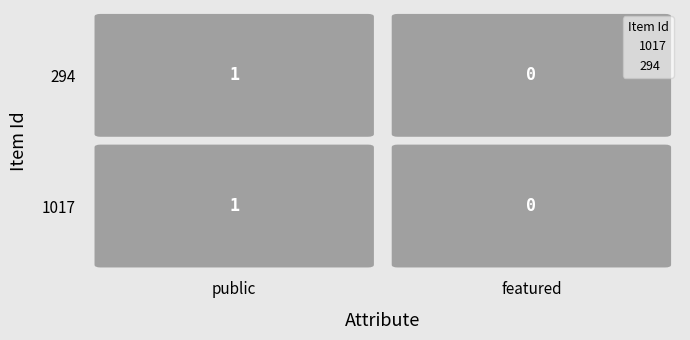

Reading left to right, list all the values displayed in this chart.

1017: 1	0
294: 1	0